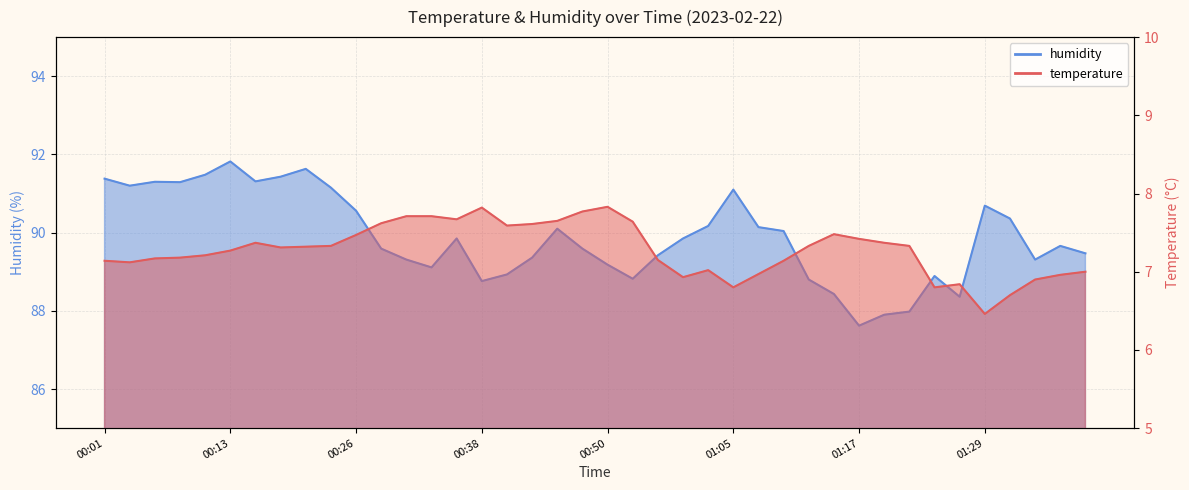

Rank the series by their maximum value, from lowest to highest.

temperature, humidity